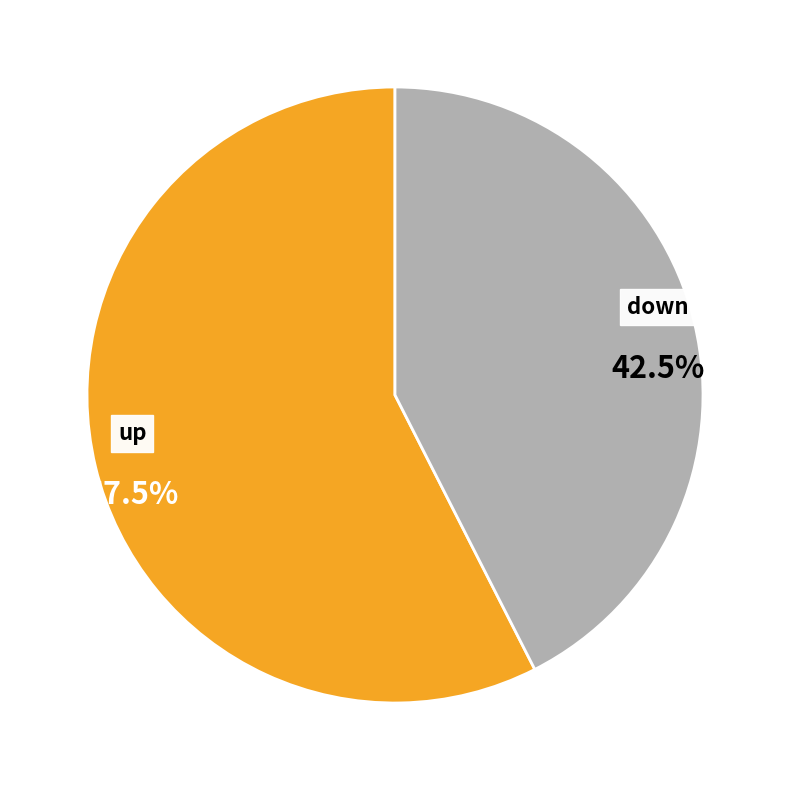

What percentage do up and down together represent?

100.0%